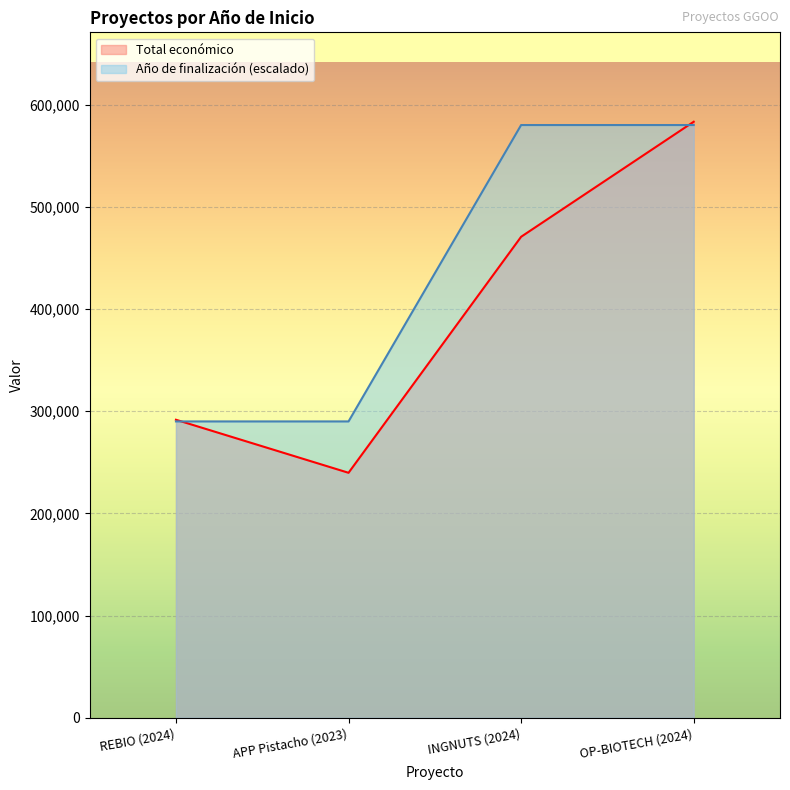

List the series in order of their overall mean, lowest first.

Total económico, Año de finalización (escalado)